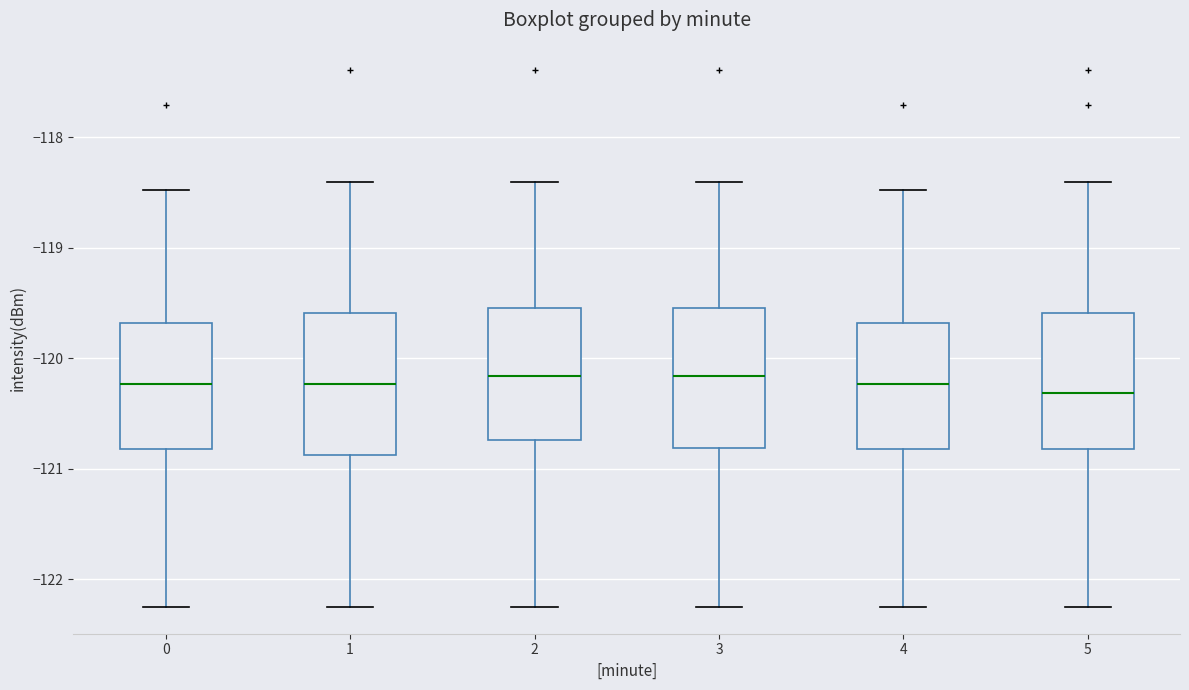

Reading left to right, read every box against the y-axis: the position of its median line, the range the box covers, and the ends of its whiskers. The values are not printed on the chart, so give them approximately, as read against the axis.

0: median -120.2, box -120.8 to -119.7, whiskers -122.2 to -118.5
1: median -120.2, box -120.9 to -119.6, whiskers -122.2 to -118.4
2: median -120.2, box -120.7 to -119.5, whiskers -122.2 to -118.4
3: median -120.2, box -120.8 to -119.5, whiskers -122.2 to -118.4
4: median -120.2, box -120.8 to -119.7, whiskers -122.2 to -118.5
5: median -120.3, box -120.8 to -119.6, whiskers -122.2 to -118.4